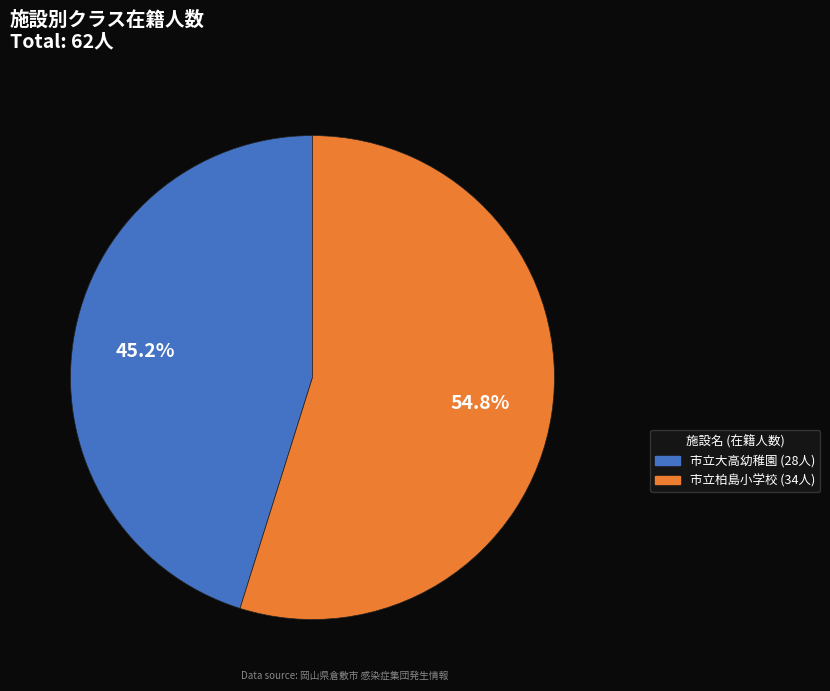

Is it true that 市立大高幼稚園 is 57% of the pie?

False